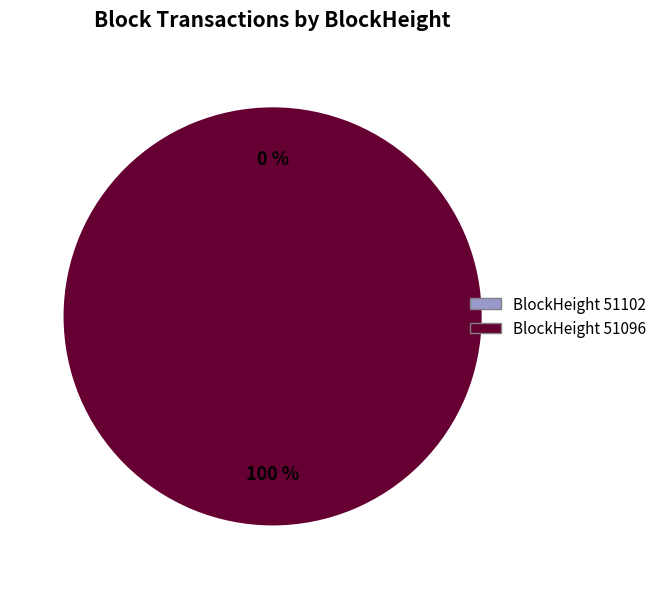

Count the number of slices in the pie.

2